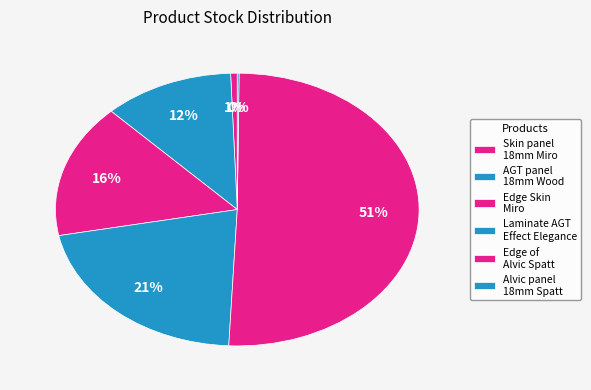

Which slice is the smallest?

Alvic panel 18 mm. Spatt